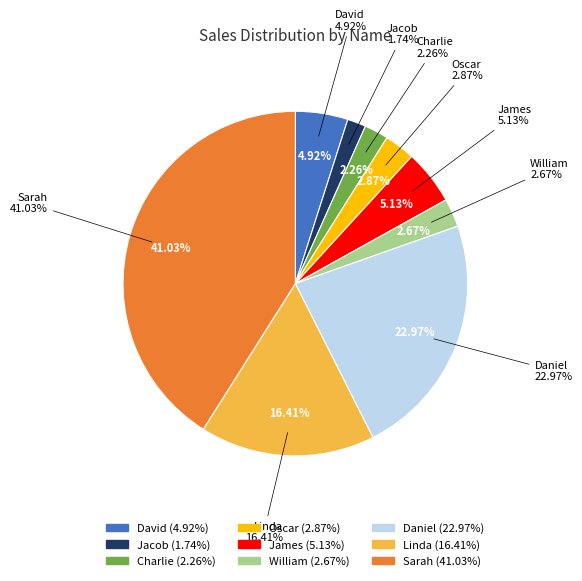

True or false: Linda accounts for 16% of the total.

True